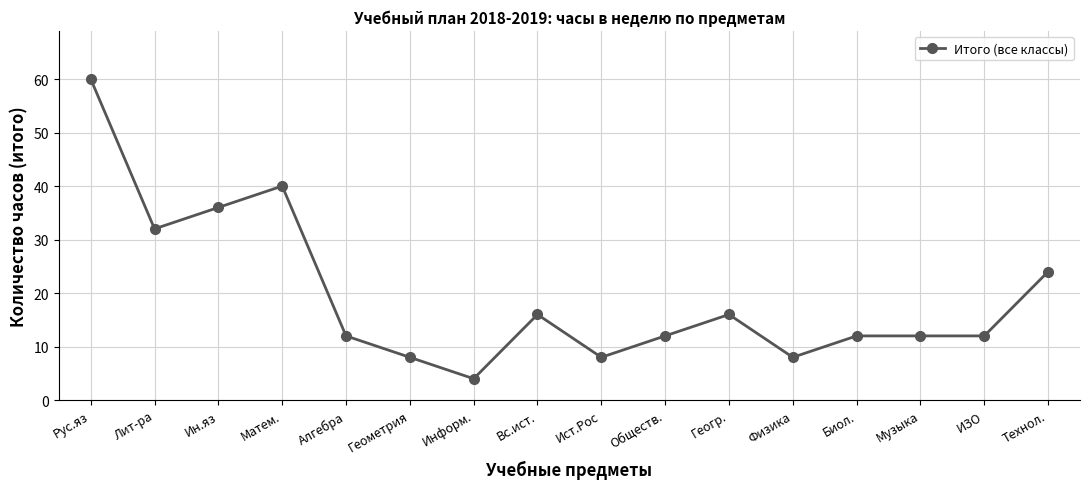

True or false: the data shows 40 at Матем..

True